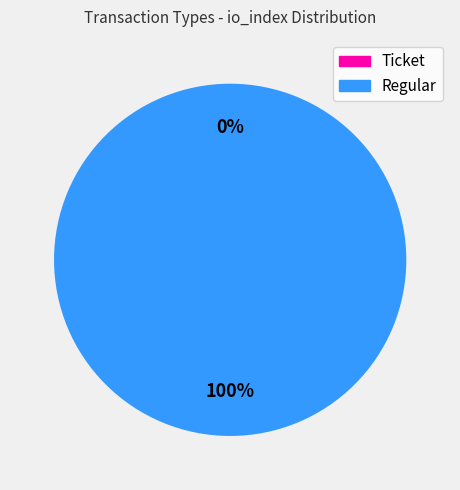

Count the number of slices in the pie.

2